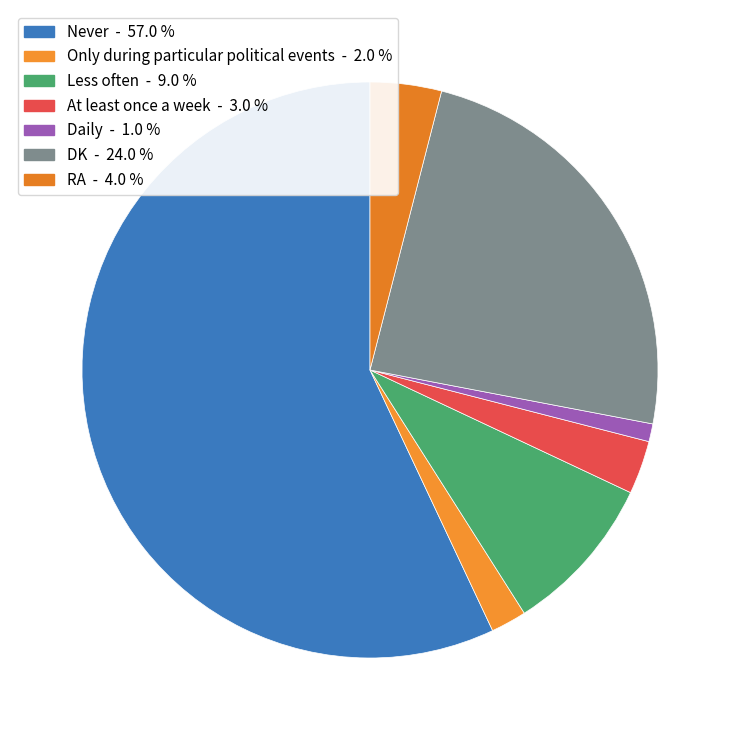

How many segments does this pie chart have?

7